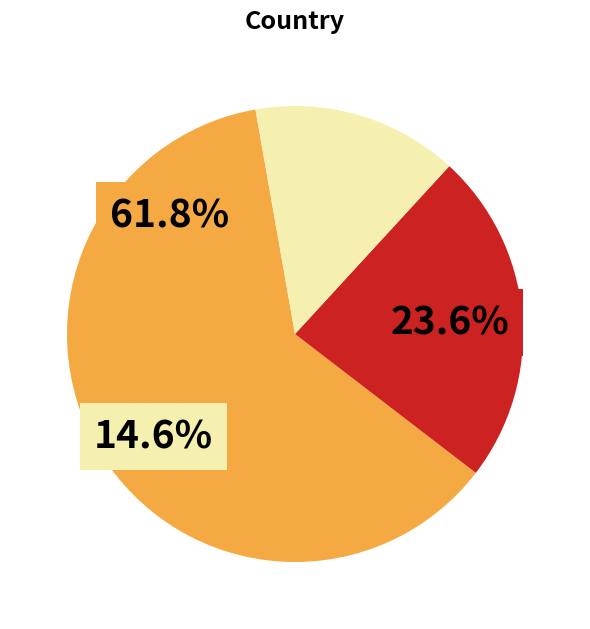

To the nearest percent, what is the difference between the British and French slice percentages?

38%